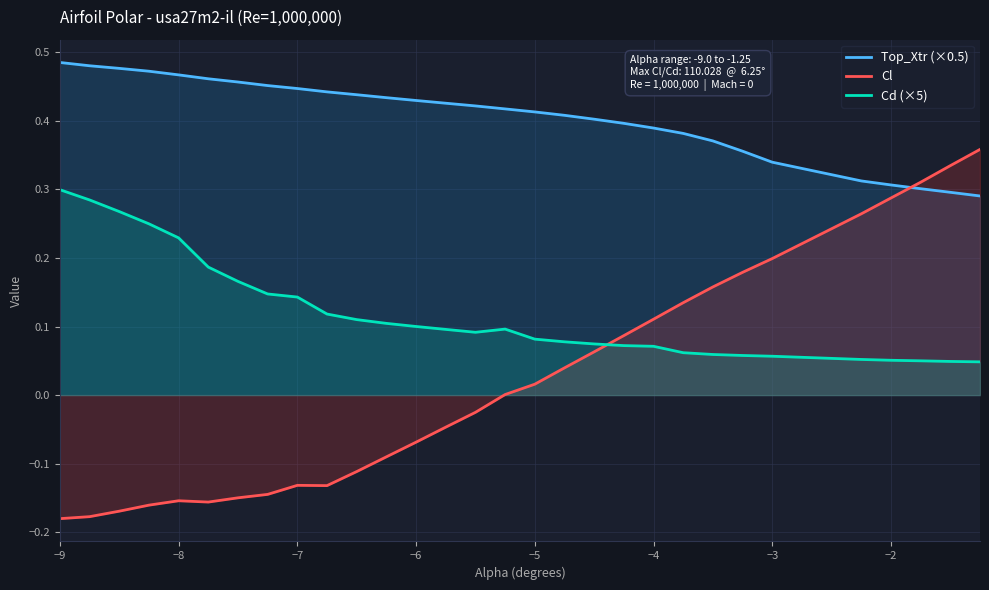

Does the chart display data point markers on the line(s)?

No